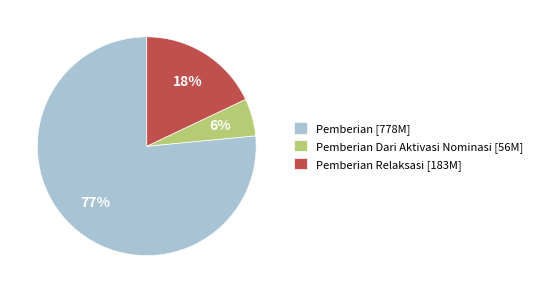

Does Pemberian [778M] represent more than half of the total?

Yes